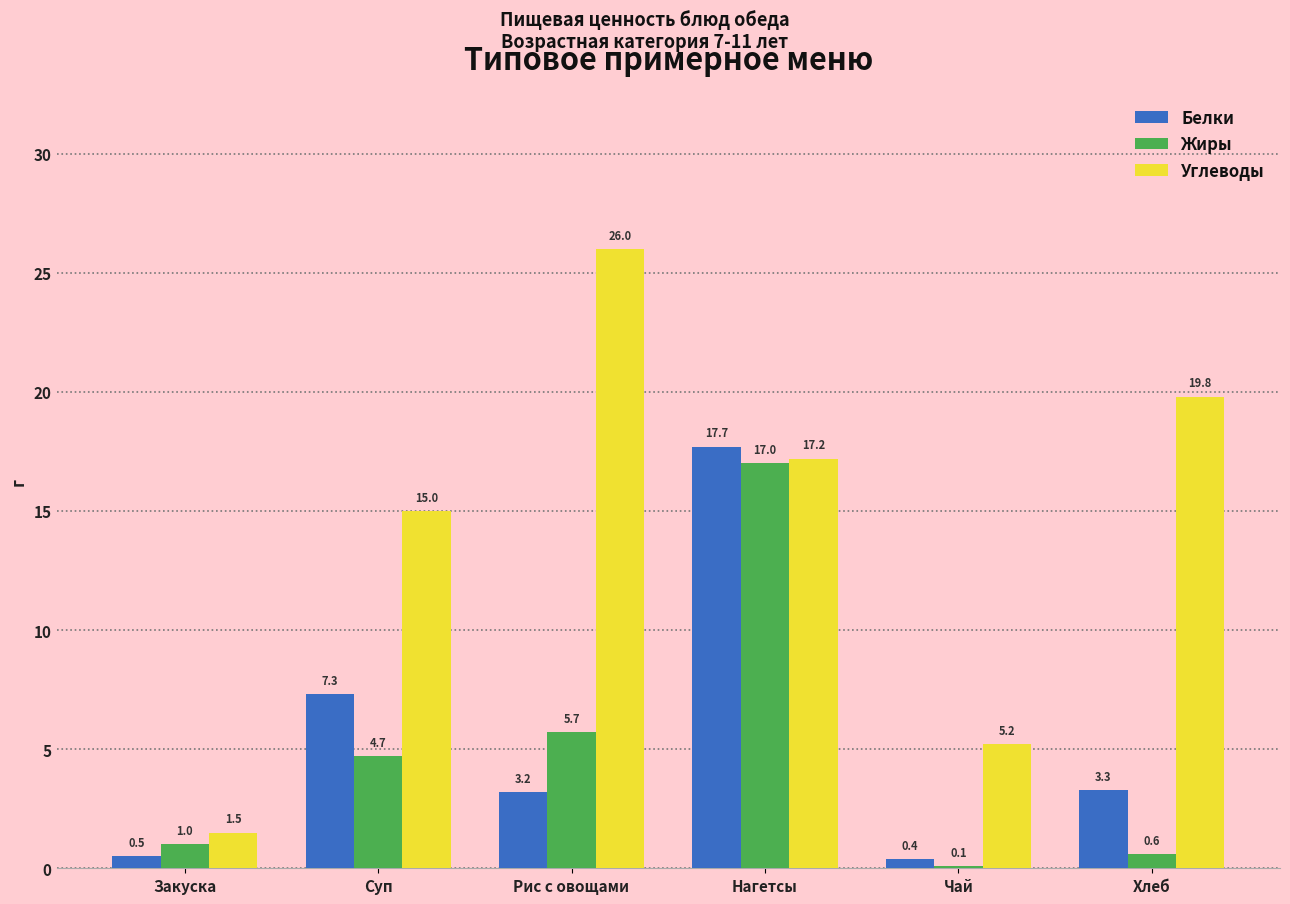

What is the difference between the highest and lowest values at Хлеб?

19.2